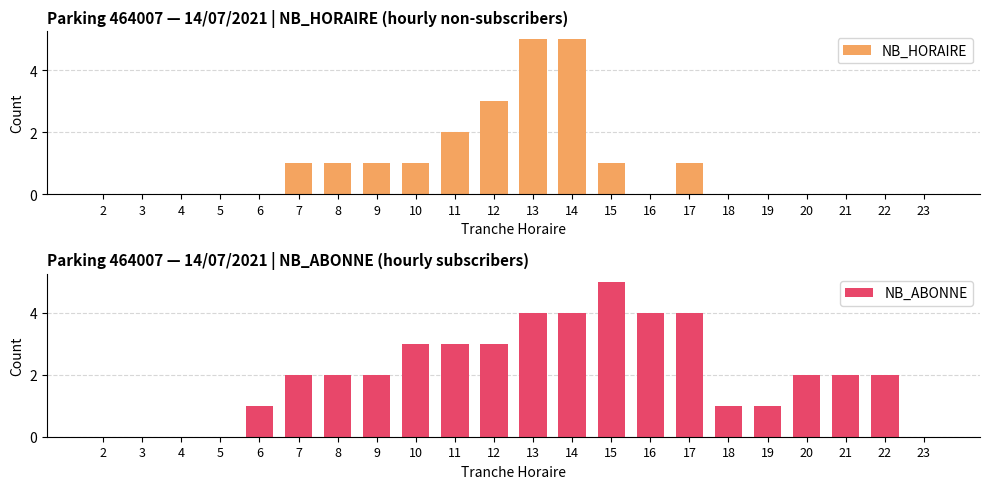

Is it true that NB_ABONNE equals 3 at 10?

True